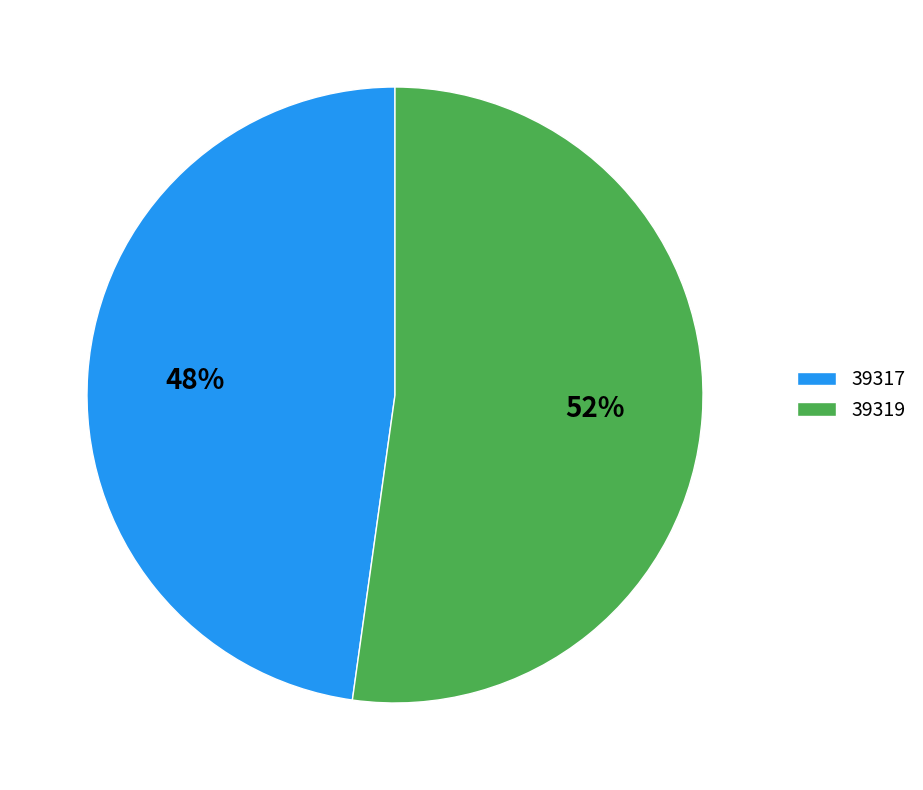

Is it true that 39317 is 48% of the pie?

True